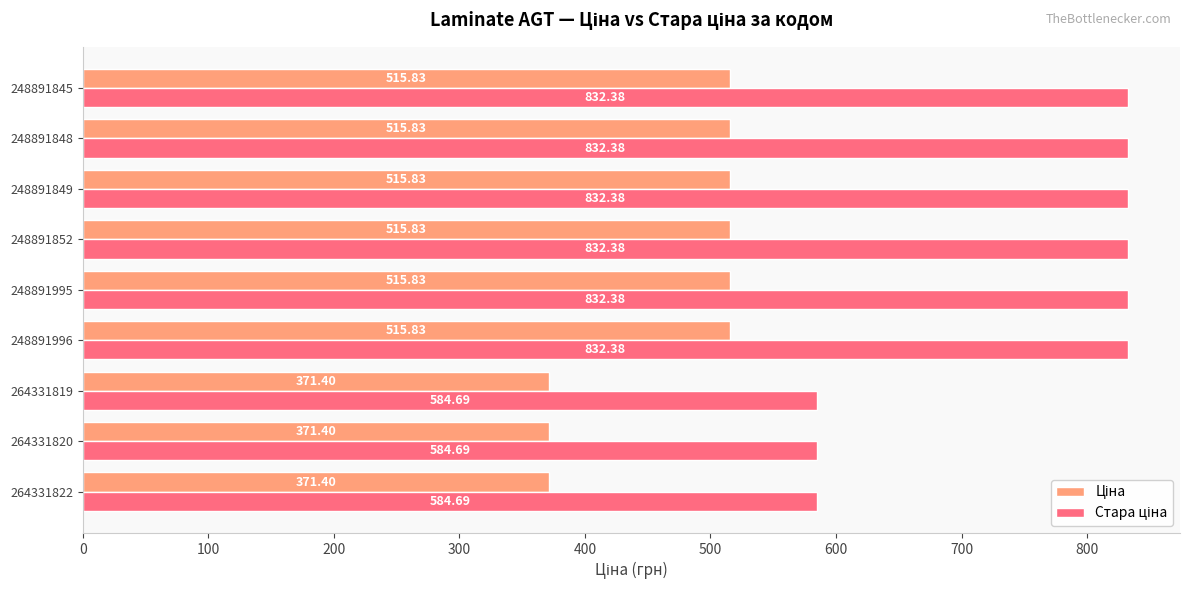

At how many categories does at least one series exceed 417?

9